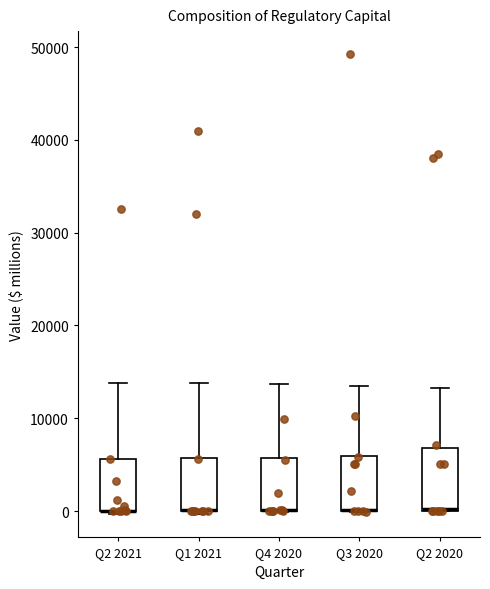

Reading left to right, read every box against the y-axis: the position of its median line, the range the box covers, and the ends of its whiskers. The values are not printed on the chart, so give them approximately, as read against the axis.

Q2 2021: median 0 (drawn on the box's lower edge), box 0 to 6000, whiskers 0 (just below the box's lower edge) to 14000
Q1 2021: median 0 (drawn on the box's lower edge), box 0 to 6000, whiskers 0 (just below the box's lower edge) to 14000
Q4 2020: median 0 (drawn on the box's lower edge), box 0 to 6000, whiskers 0 to 14000
Q3 2020: median 0 (drawn on the box's lower edge), box 0 to 6000, whiskers 0 to 14000
Q2 2020: median 0 (drawn on the box's lower edge), box 0 to 7000, whiskers 0 to 13000